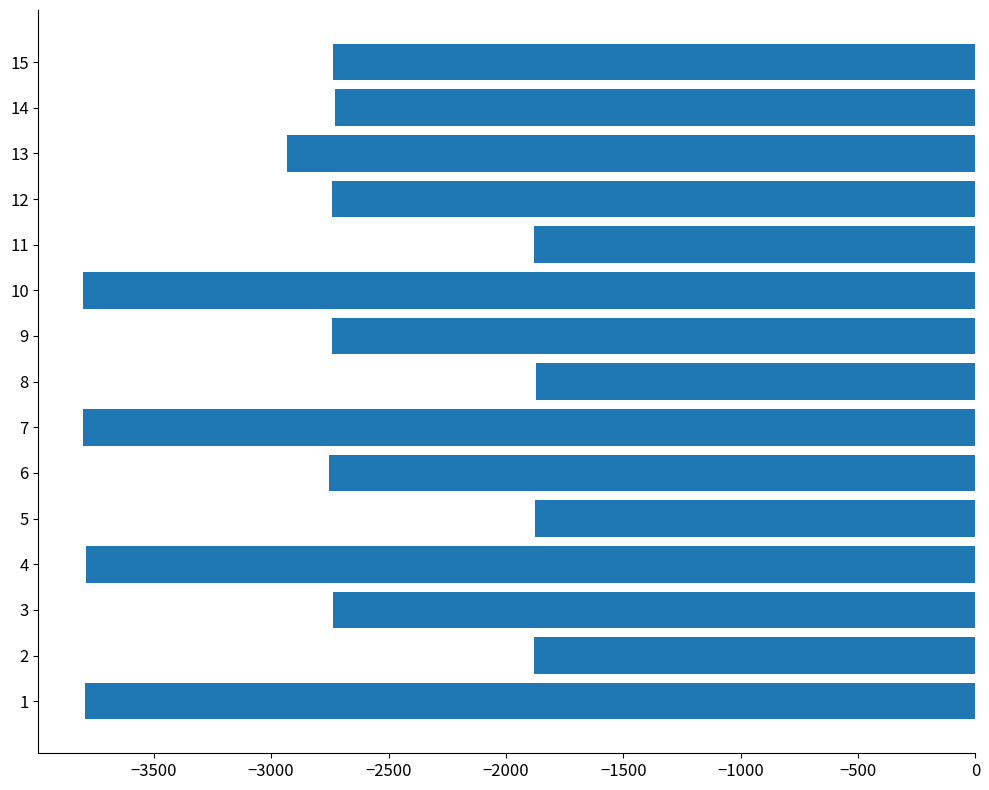

What is the change in value from 3 to 7?

-1066.6